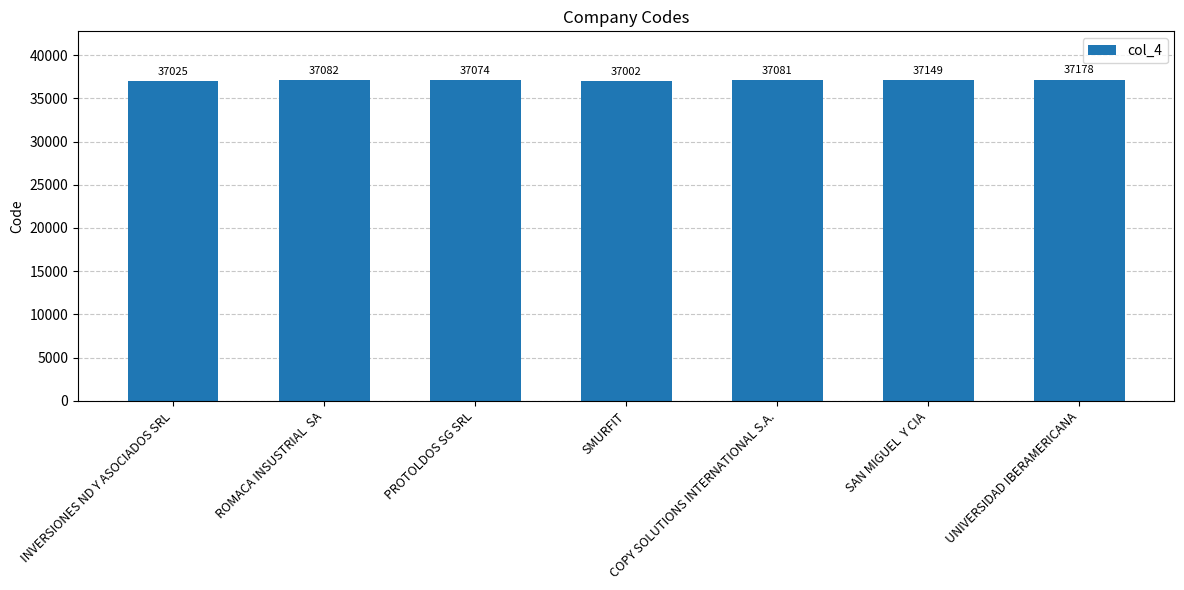

Rank the categories by value from lowest to highest.

SMURFIT, INVERSIONES ND Y ASOCIADOS SRL, PROTOLDOS SG SRL, COPY SOLUTIONS INTERNATIONAL S.A., ROMACA INSUSTRIAL  SA, SAN MIGUEL  Y CIA, UNIVERSIDAD IBERAMERICANA